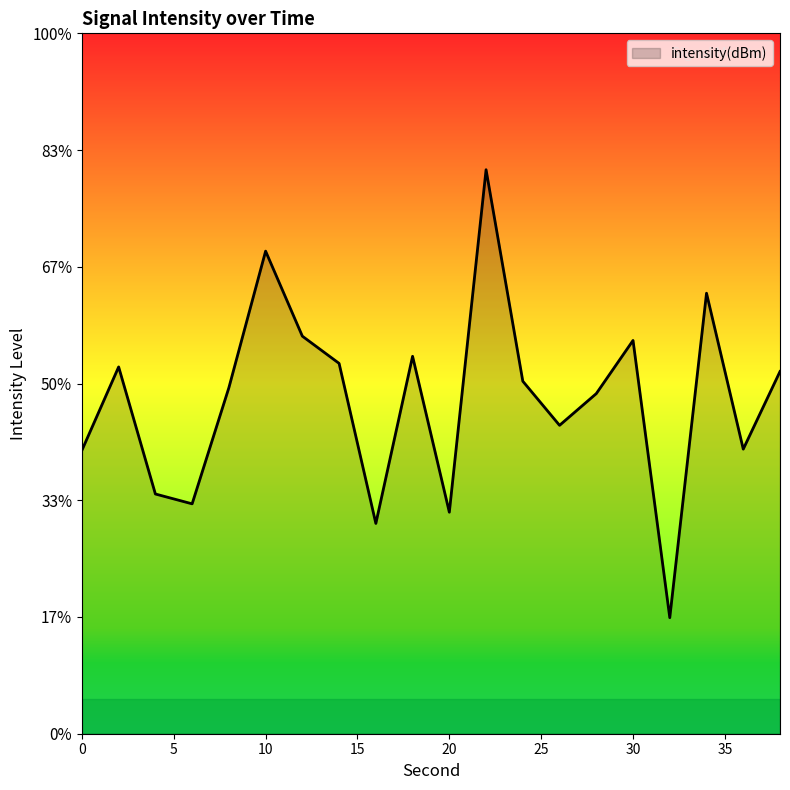

How many lines are shown in the chart?

1